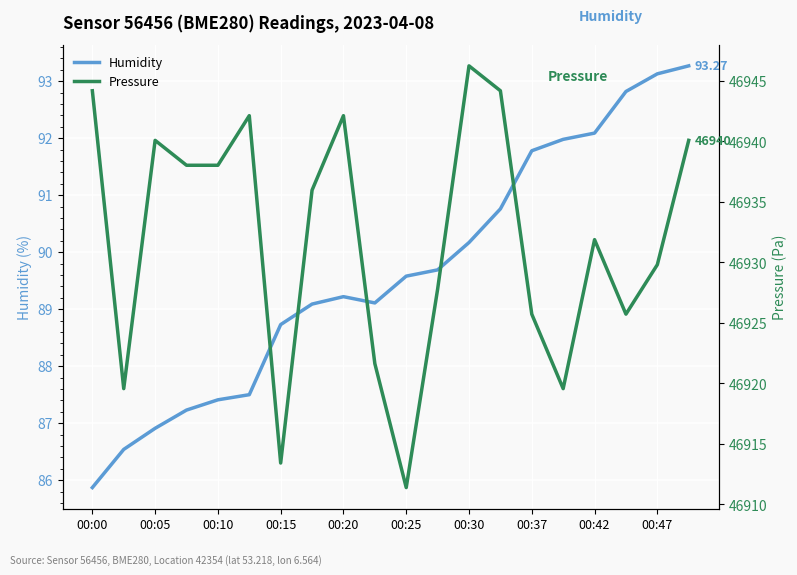

What is the minimum value for Humidity?

85.9